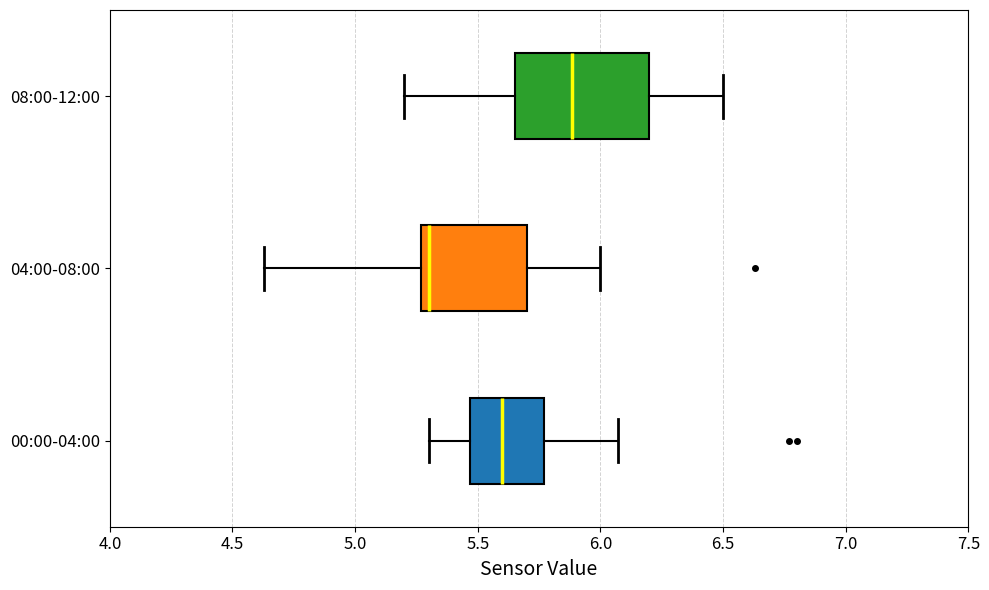

Which box's median line is the furthest to the right?

08:00-12:00